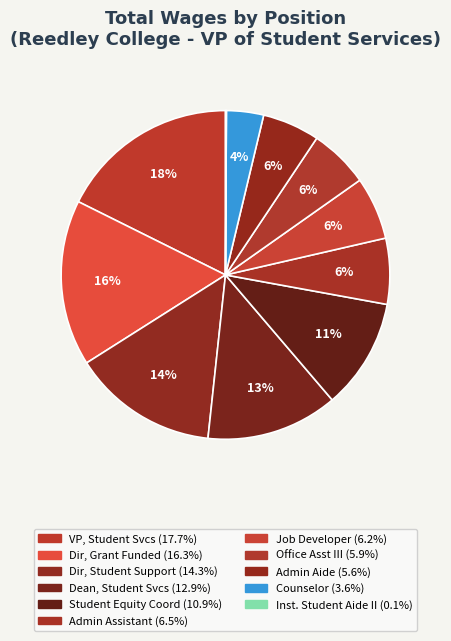

How many slices are in this pie chart?

11